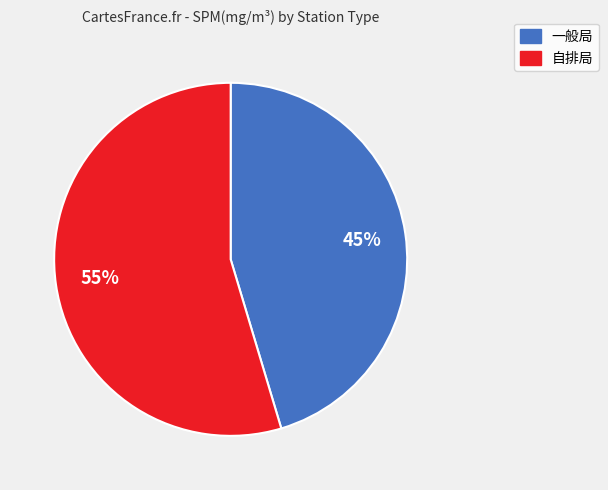

Does any single category account for the majority?

Yes